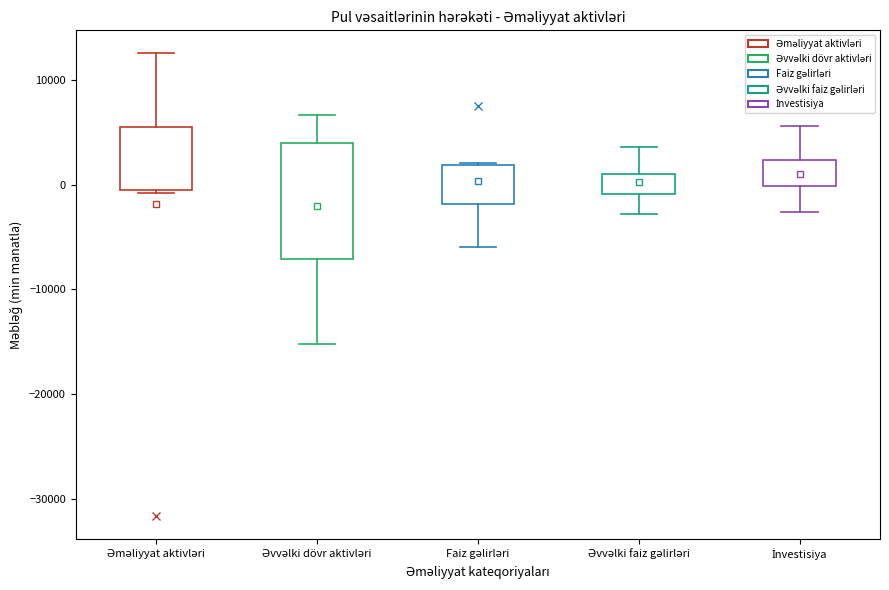

Reading left to right, read every box against the y-axis: the position of its median line, the range the box covers, and the ends of its whiskers. The values are not printed on the chart, so give them approximately, as read against the axis.

Əməliyyat aktivləri: median 1000, box -1000 to 5000, whiskers -1000 to 13000
Əvvəlki dövr aktivləri: median 0, box -7000 to 4000, whiskers -15000 to 7000
Faiz gəlirləri: median 0, box -2000 to 2000, whiskers -6000 to 2000
Əvvəlki faiz gəlirləri: median 0, box -1000 to 1000, whiskers -3000 to 4000
İnvestisiya: median 0, box 0 to 2000, whiskers -3000 to 6000